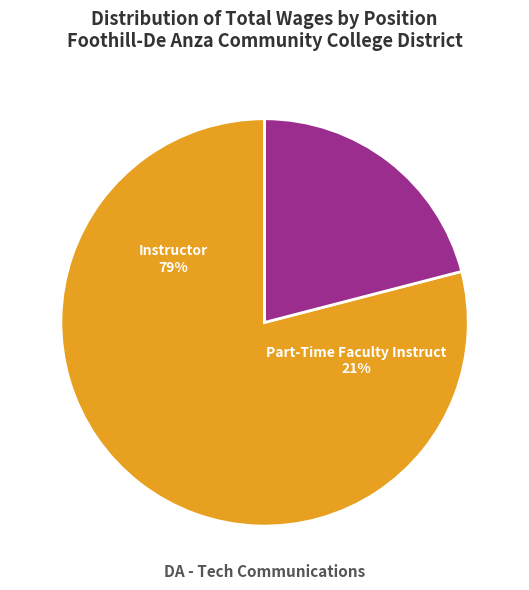

How much of the chart is everything except Instructor?

21.0%